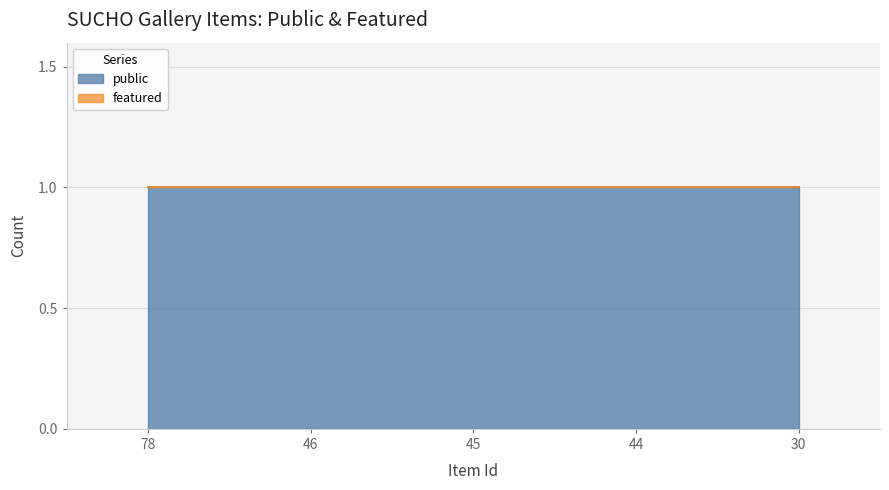

True or false: public and featured intersect in this chart.

False